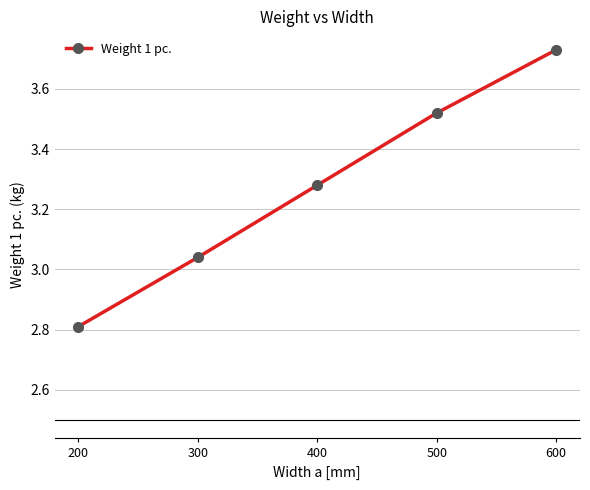

Where does the data first go above 3?

300